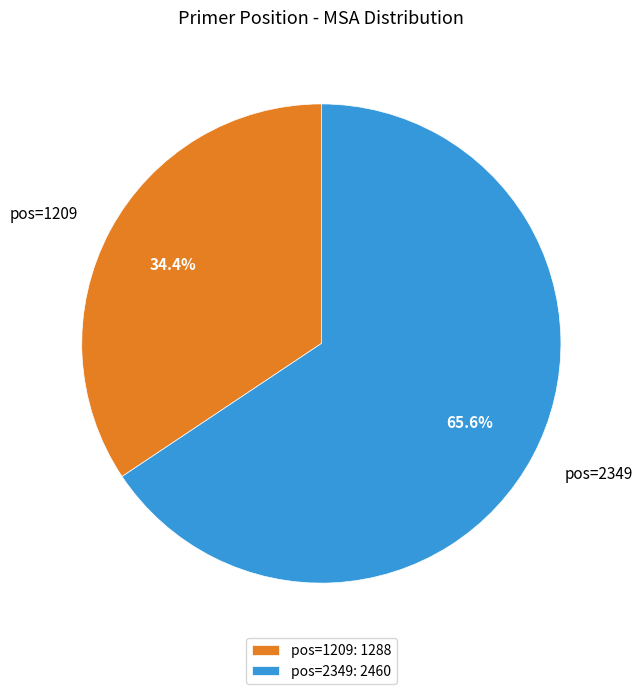

Rank the categories by value from lowest to highest.

pos=1209, pos=2349